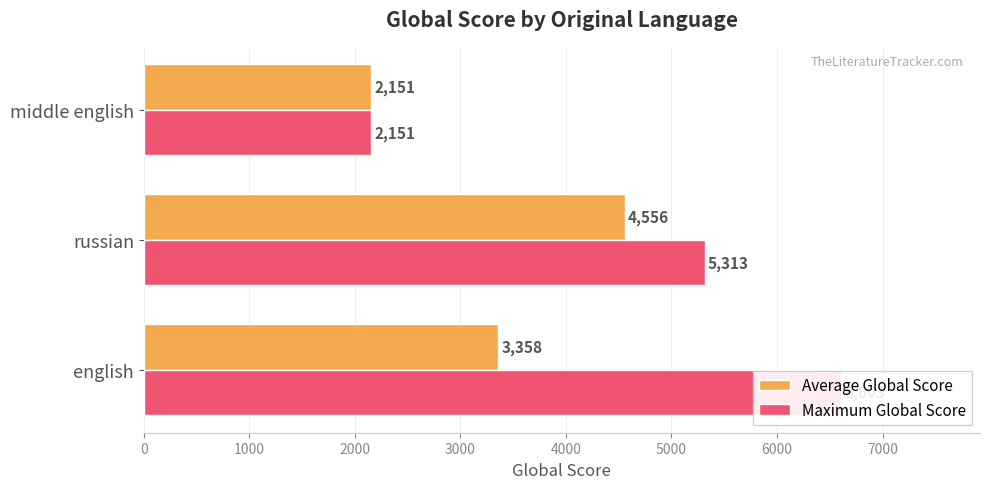

Rank the series by their maximum value, from lowest to highest.

Average Global Score, Maximum Global Score